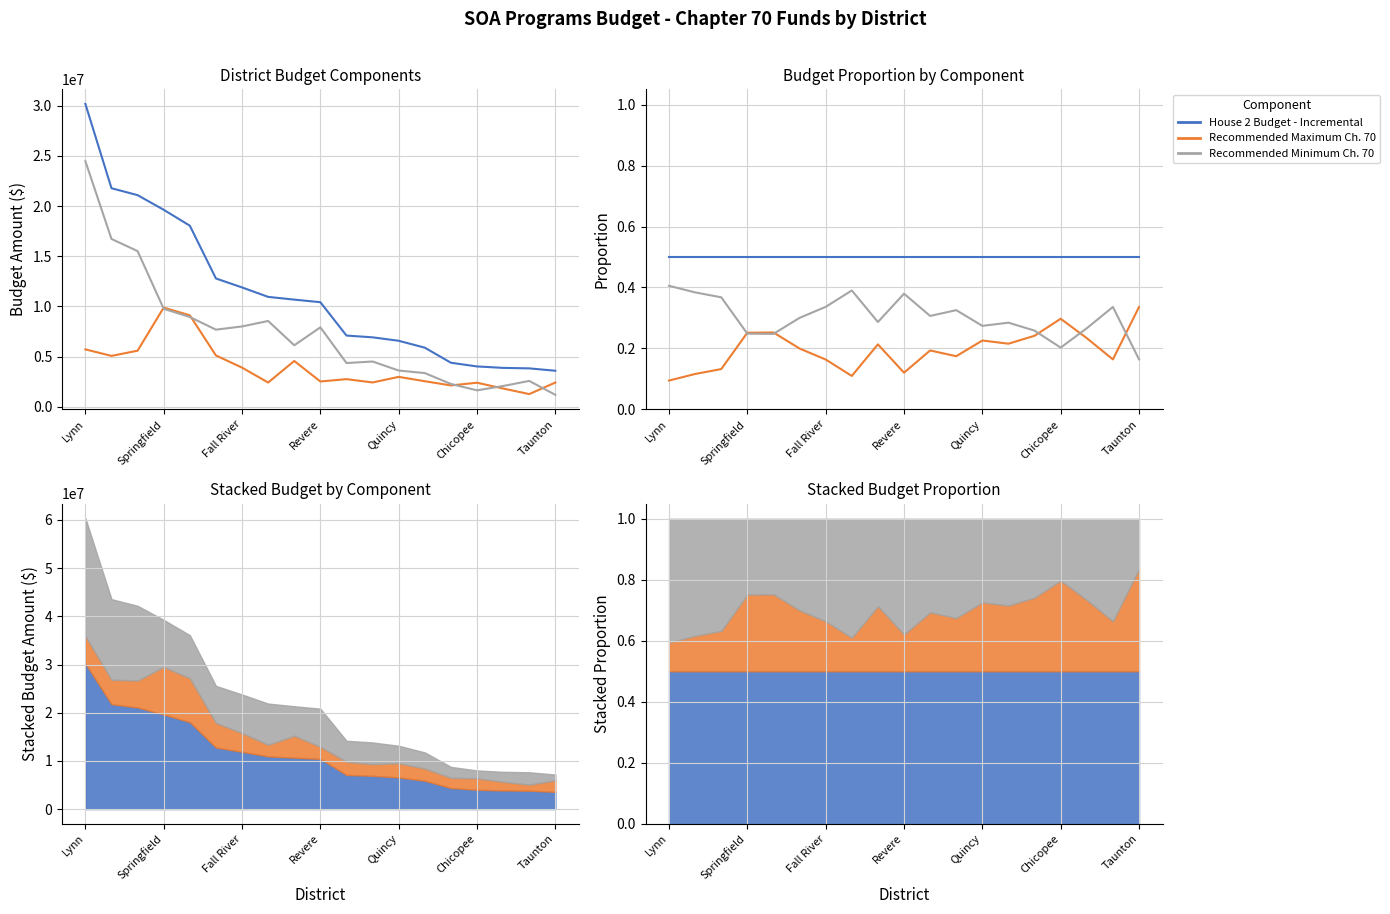

What is the value of the Recommended Maximum Ch. 70 point at the 5th from the left?

0.3